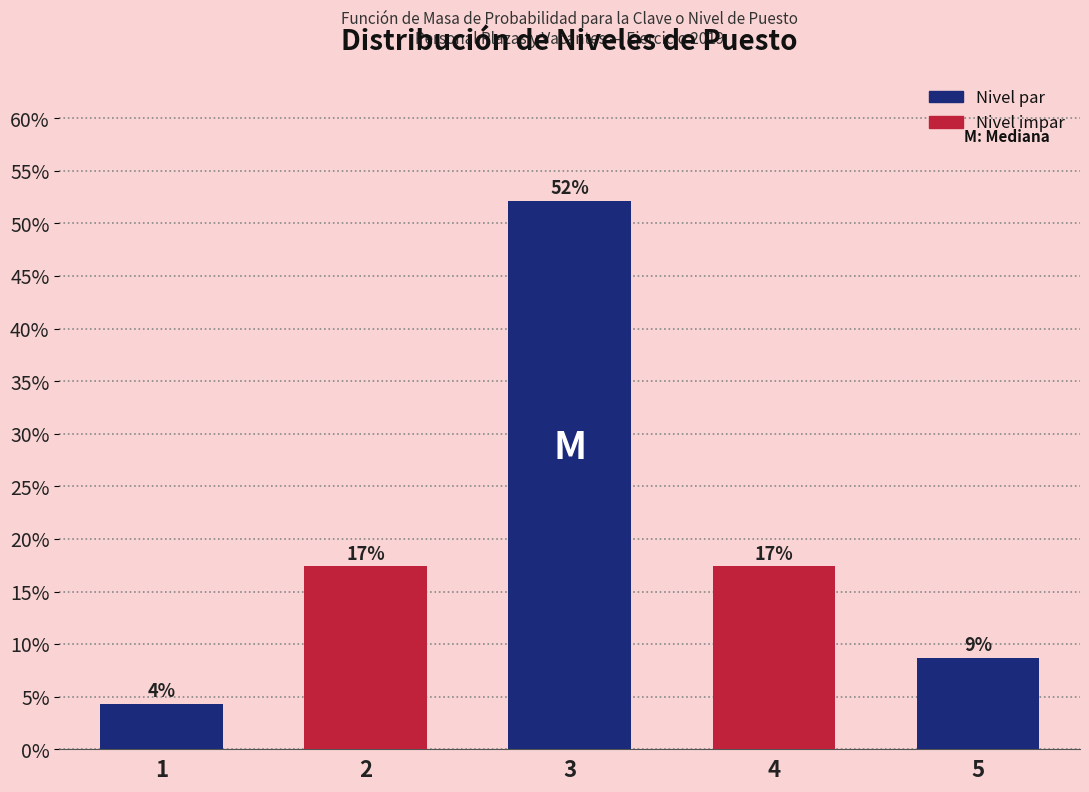

Are the bars horizontal?

No